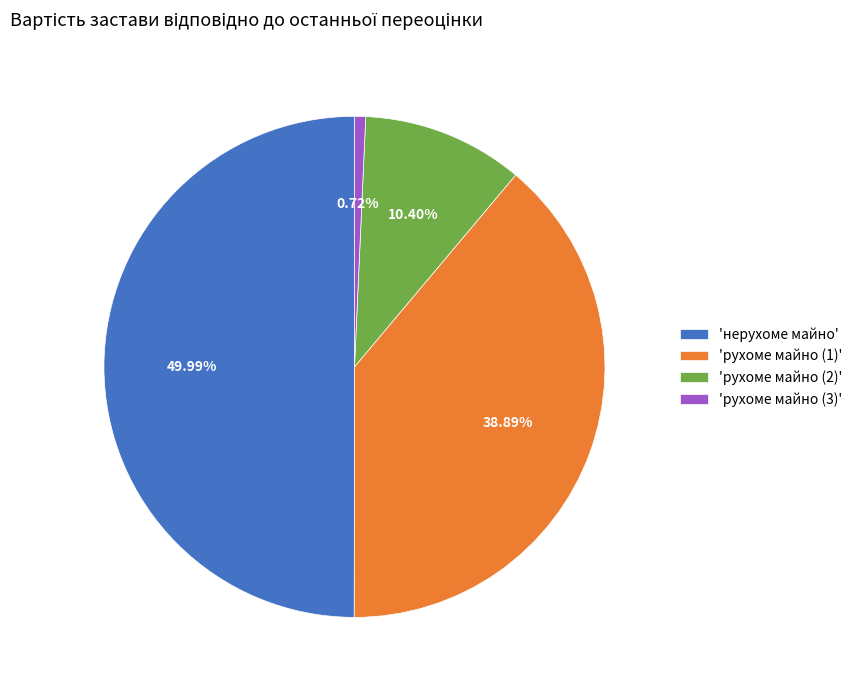

What is the ratio of the value at 'нерухоме майно' to the value at 'рухоме майно (1)'?

1.3